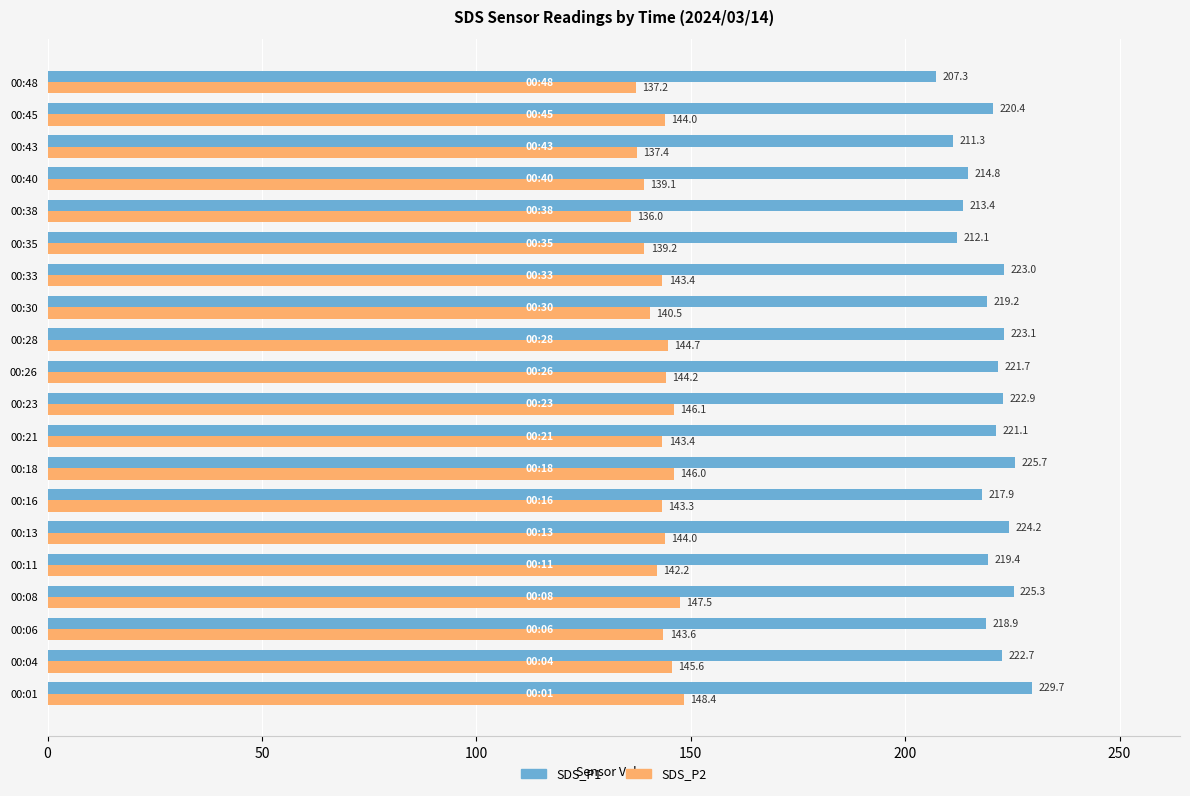

List the series in order of their overall mean, lowest first.

SDS_P2, SDS_P1